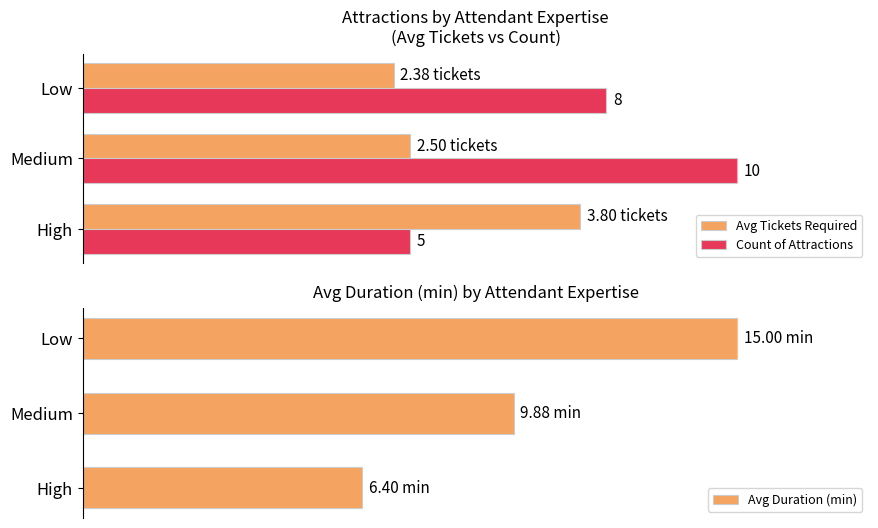

What is the difference between the second highest and minimum values in the Avg Duration (min) series?

23.2